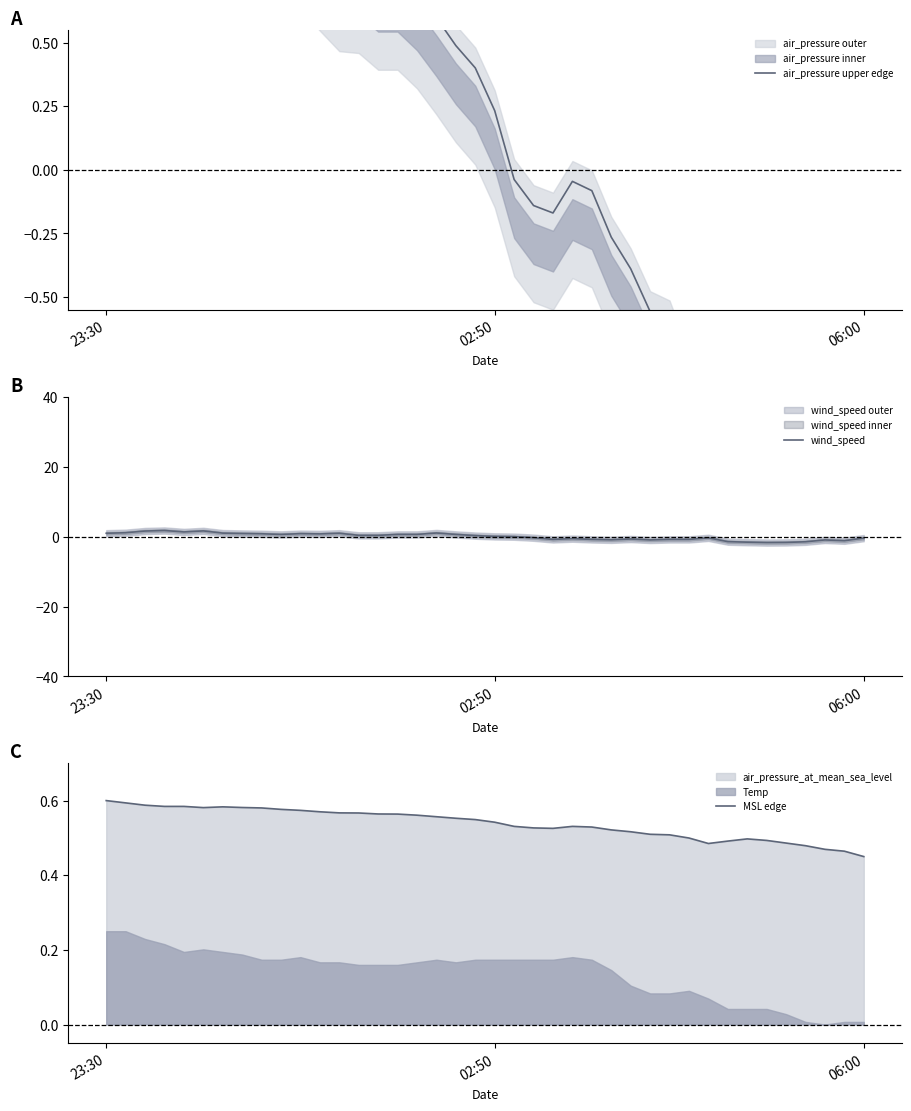

The air_pressure upper edge series shows -0.6 at 29. True or false?

True